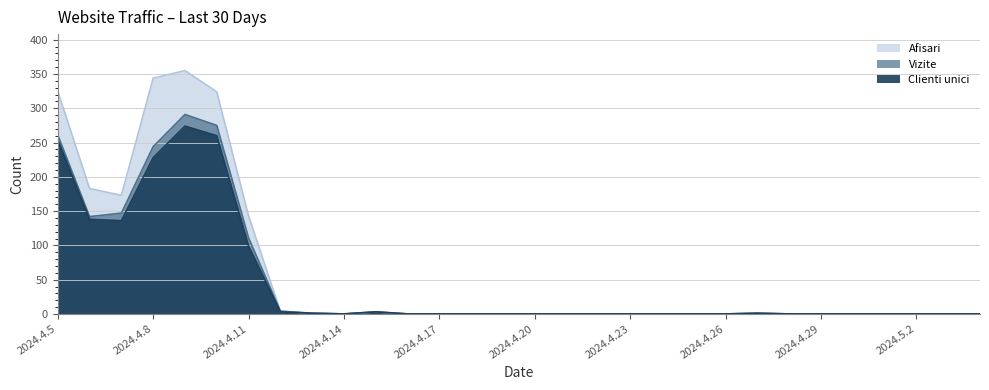

At which label is Afisari closest to 177?

2024.4.7